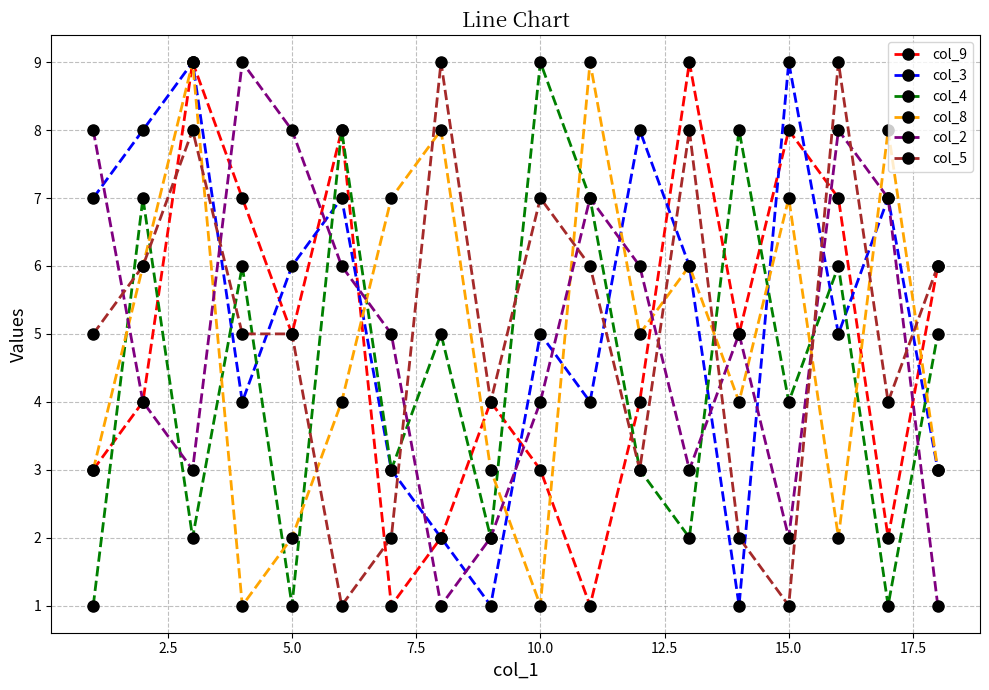

True or false: col_5 has more than 0 interior local peaks.

True